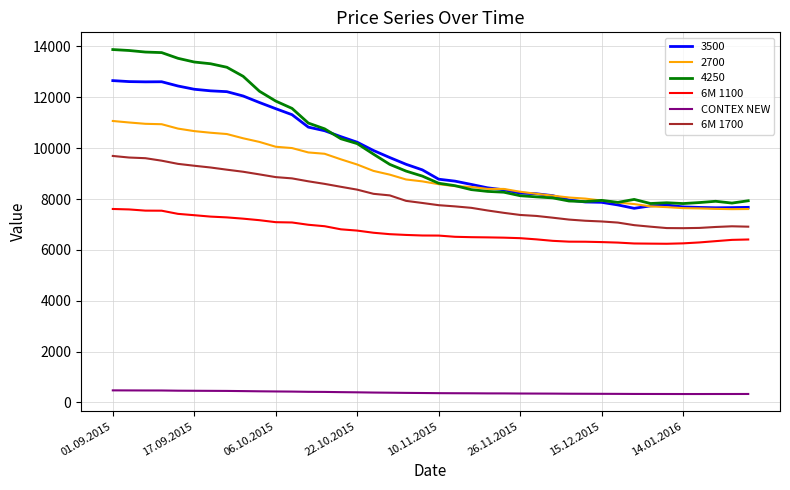

Which series has the largest range (max minus min)?

4250